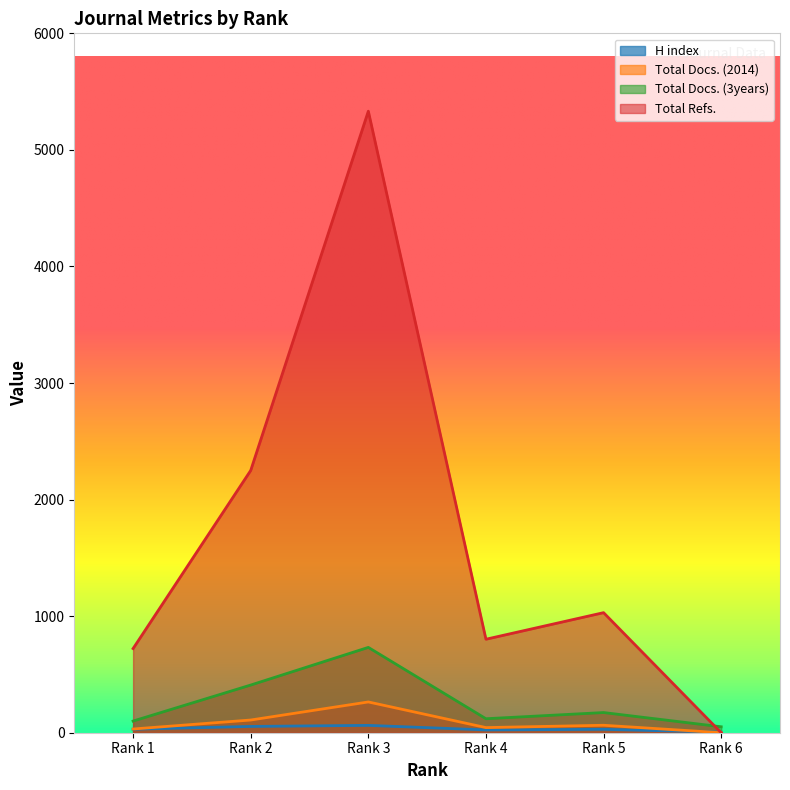

At which category does Total Refs. reach its first local valley?

Rank 4